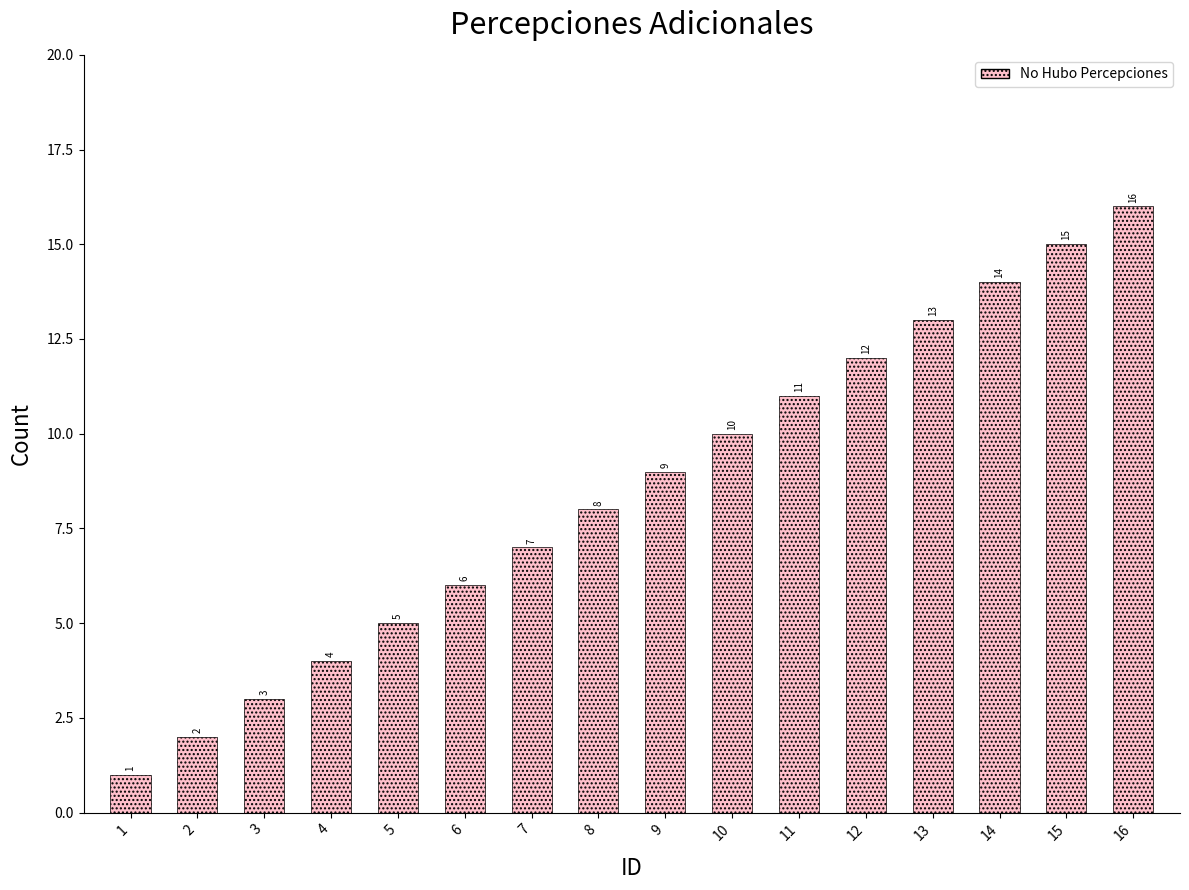

The chart shows a value of 27 at 16. True or false?

False